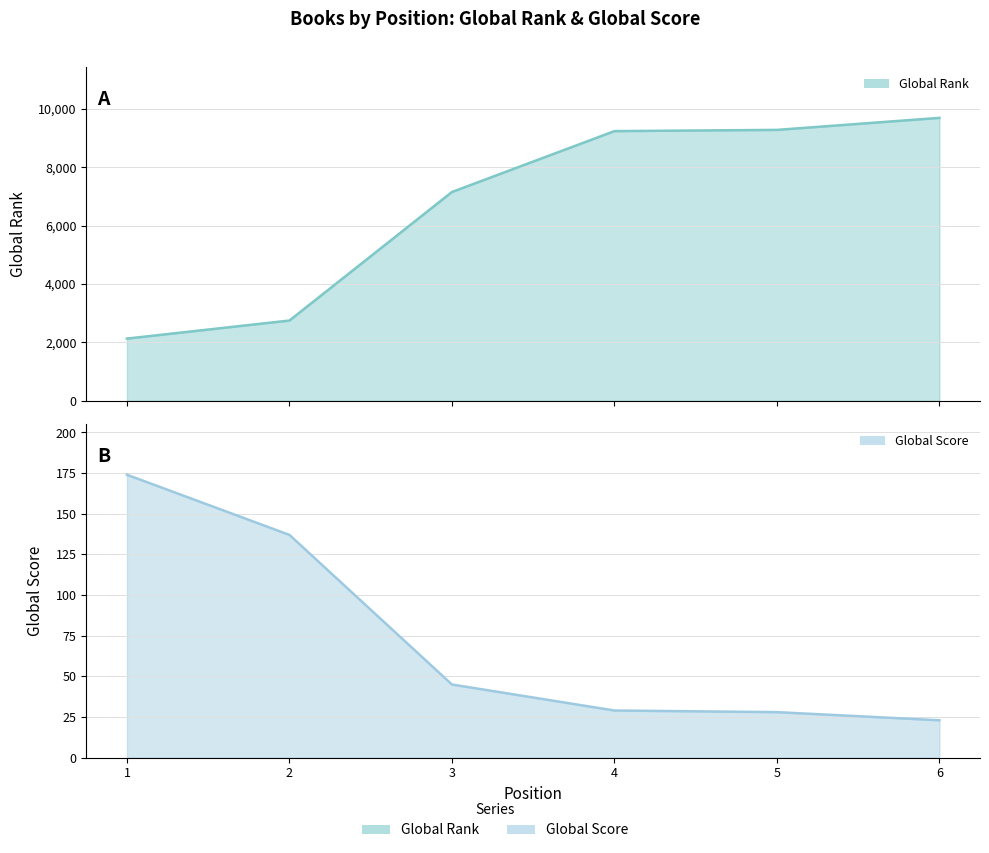

What are all the series names shown in the legend?

Global Rank, Global Score